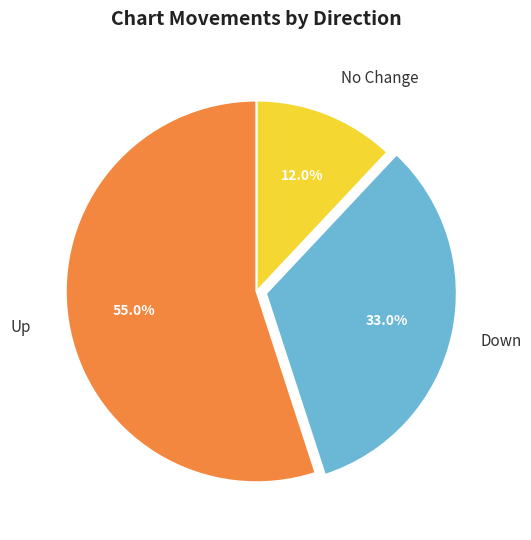

How many segments does this pie chart have?

3